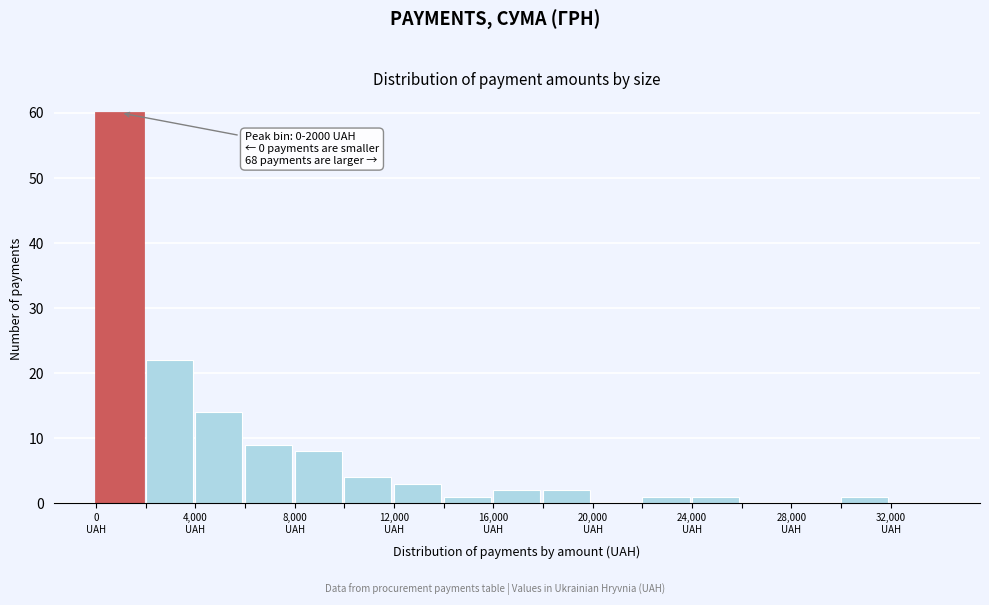

Which range on the x-axis has the tallest bar?

0 to 2000